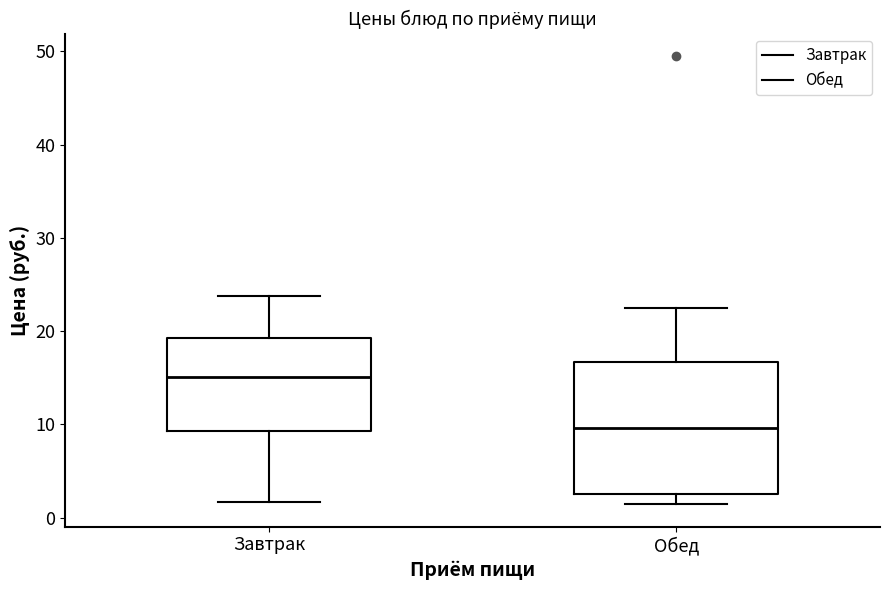

Where is the lower edge of the box for Обед on the y-axis? The values are not printed on the chart, so give them approximately, as read against the axis.

3